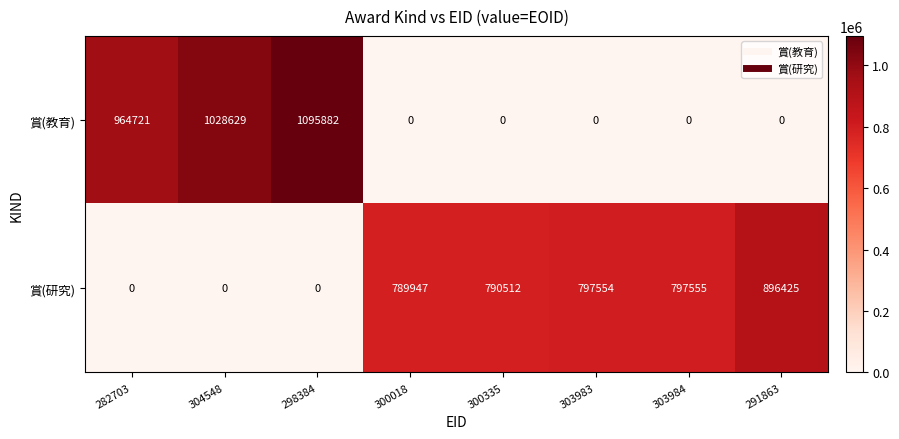

The 賞(研究) series shows 896425 at 291863. True or false?

True